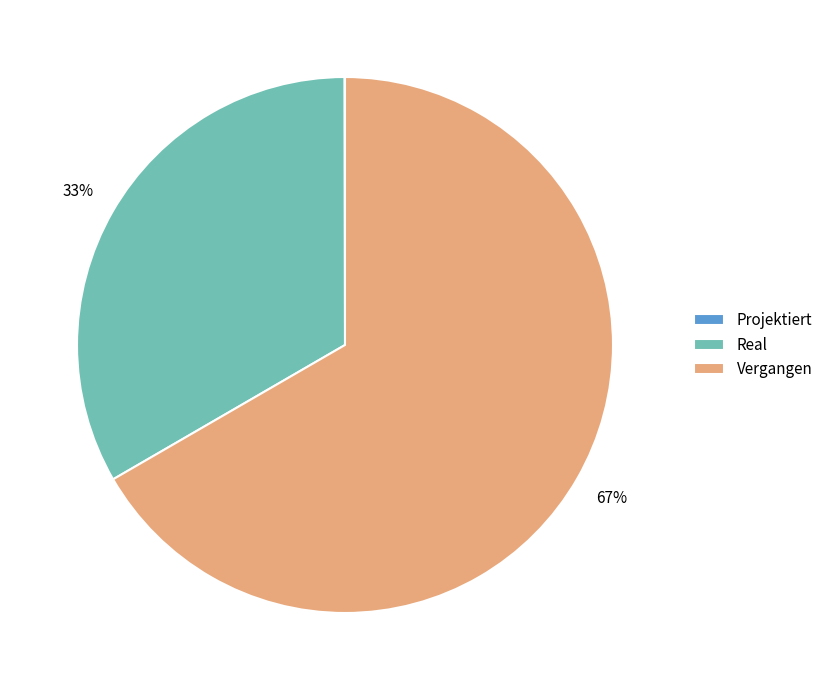

Does Vergangen account for over 50% of the chart?

Yes